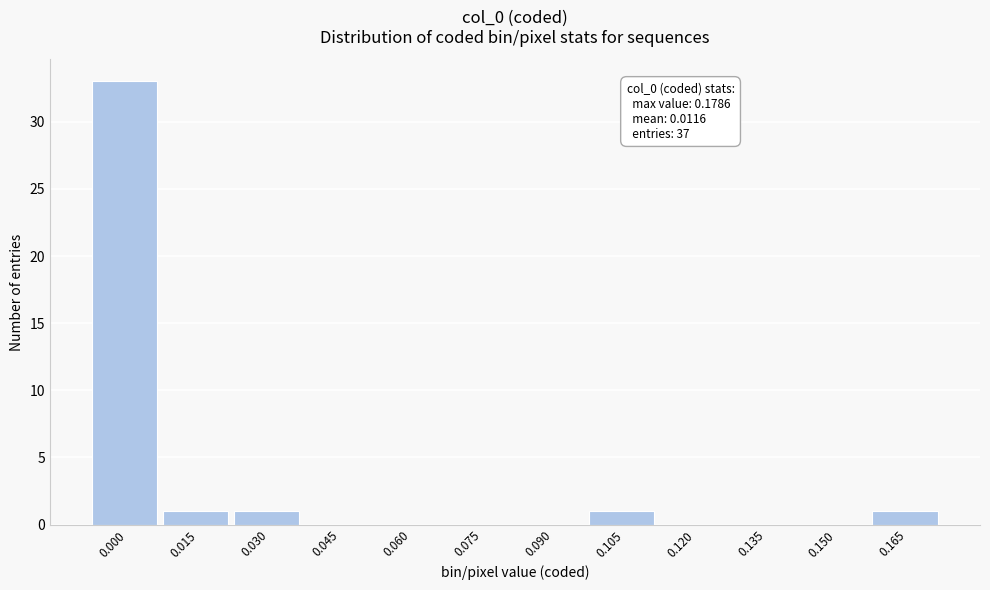

Reading left to right, what are all the values shown in this chart?

0.000=33	0.015=1	0.030=1	0.045=0	0.060=0	0.075=0	0.090=0	0.105=1	0.120=0	0.135=0	0.150=0	0.165=1